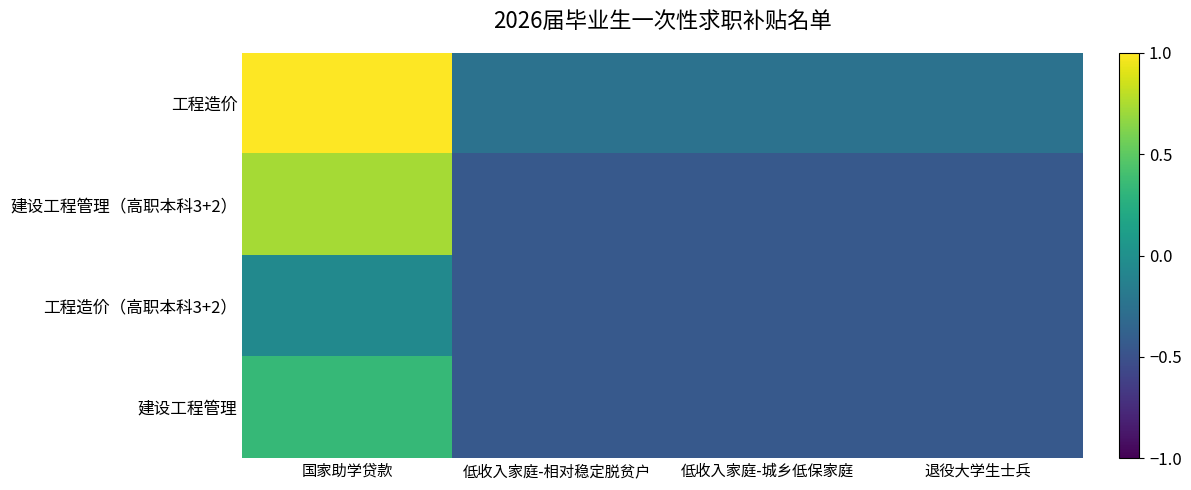

What is the spread (max minus min) of values at 国家助学贷款?

1.0